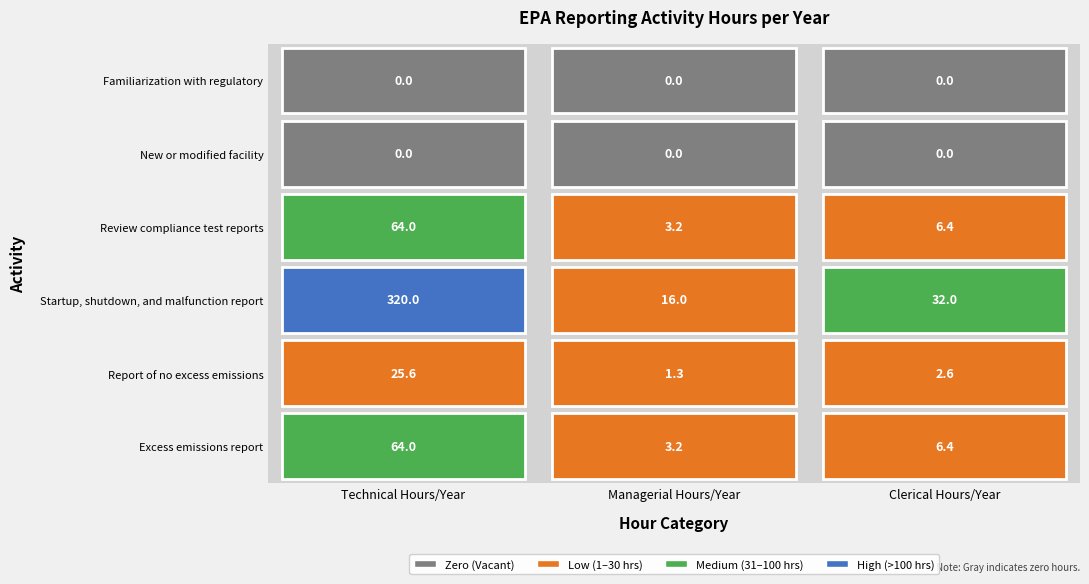

Reading left to right, list all the values displayed in this chart.

Excess emissions report: 64.0	3.2	6.4
Report of no excess emissions: 25.6	1.3	2.6
Startup, shutdown, and malfunction report: 320.0	16.0	32.0
Review compliance test reports: 64.0	3.2	6.4
New or modified facility: 0.0	0.0	0.0
Familiarization with regulatory: 0.0	0.0	0.0